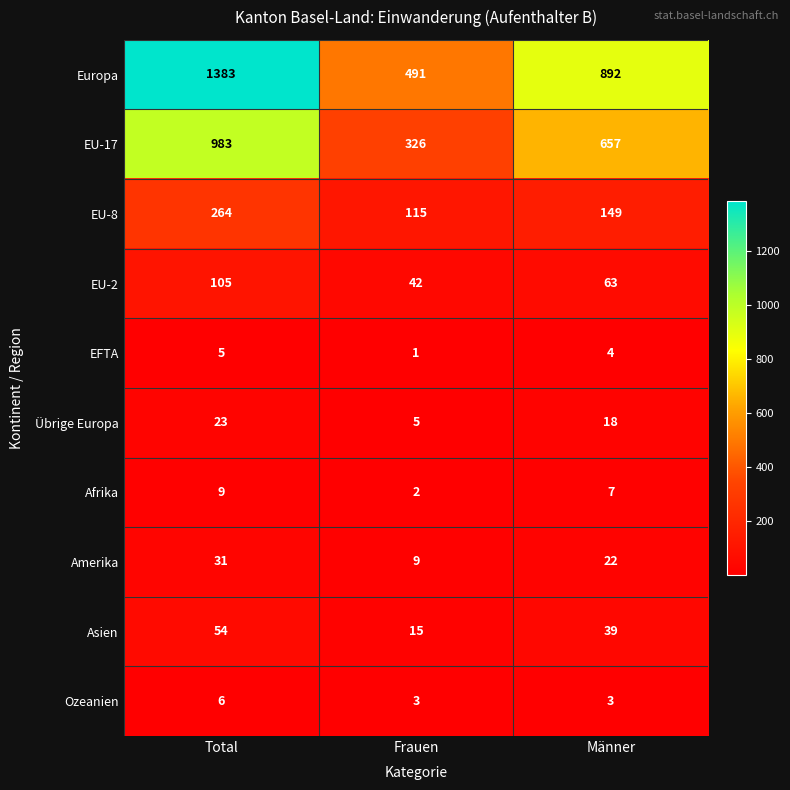

What is the total value across all series at Total?

2863